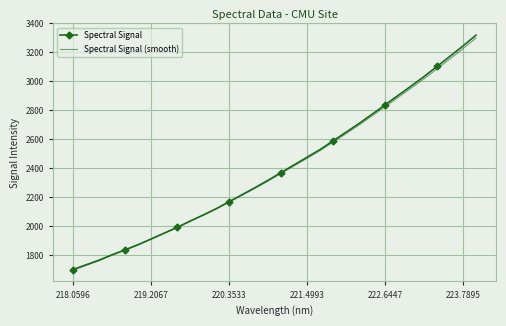

How many intersections are there between Spectral Signal and Spectral Signal (smooth)?

1